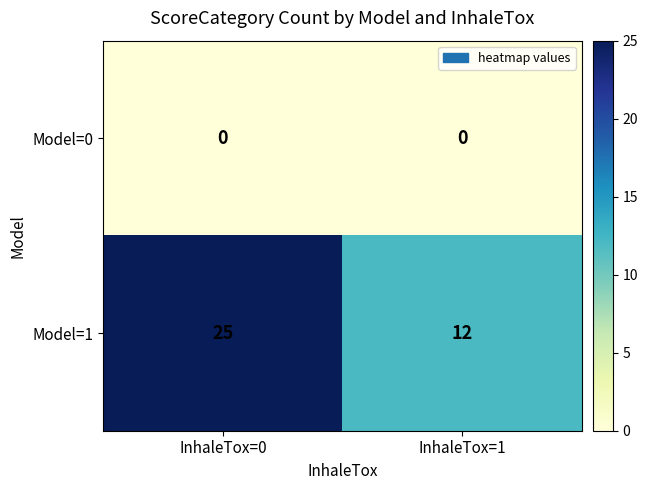

Which series has the widest spread of values?

Model=1